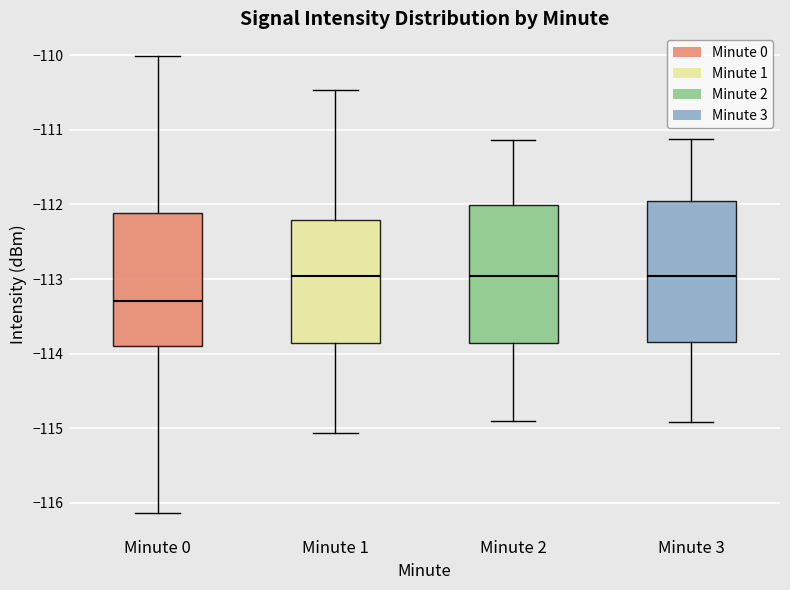

Reading left to right, transcribe this box plot: for each box, give where its median line is, the range the box spans, and where its two whiskers end, as read against the y-axis. The values are not printed on the chart, so give them approximately, as read against the axis.

Minute 0: median -113.3, box -113.9 to -112.1, whiskers -116.1 to -110.0
Minute 1: median -113.0, box -113.9 to -112.2, whiskers -115.1 to -110.5
Minute 2: median -113.0, box -113.9 to -112.0, whiskers -114.9 to -111.1
Minute 3: median -113.0, box -113.8 to -111.9, whiskers -114.9 to -111.1